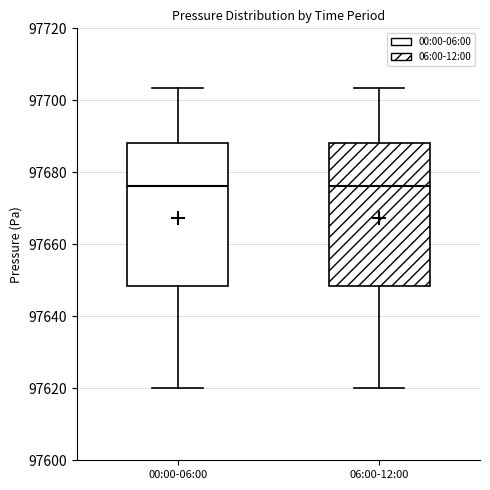

Reading left to right, read every box against the y-axis: the position of its median line, the range the box covers, and the ends of its whiskers. The values are not printed on the chart, so give them approximately, as read against the axis.

00:00-06:00: median 97676, box 97648 to 97688, whiskers 97620 to 97704
06:00-12:00: median 97676, box 97648 to 97688, whiskers 97620 to 97704